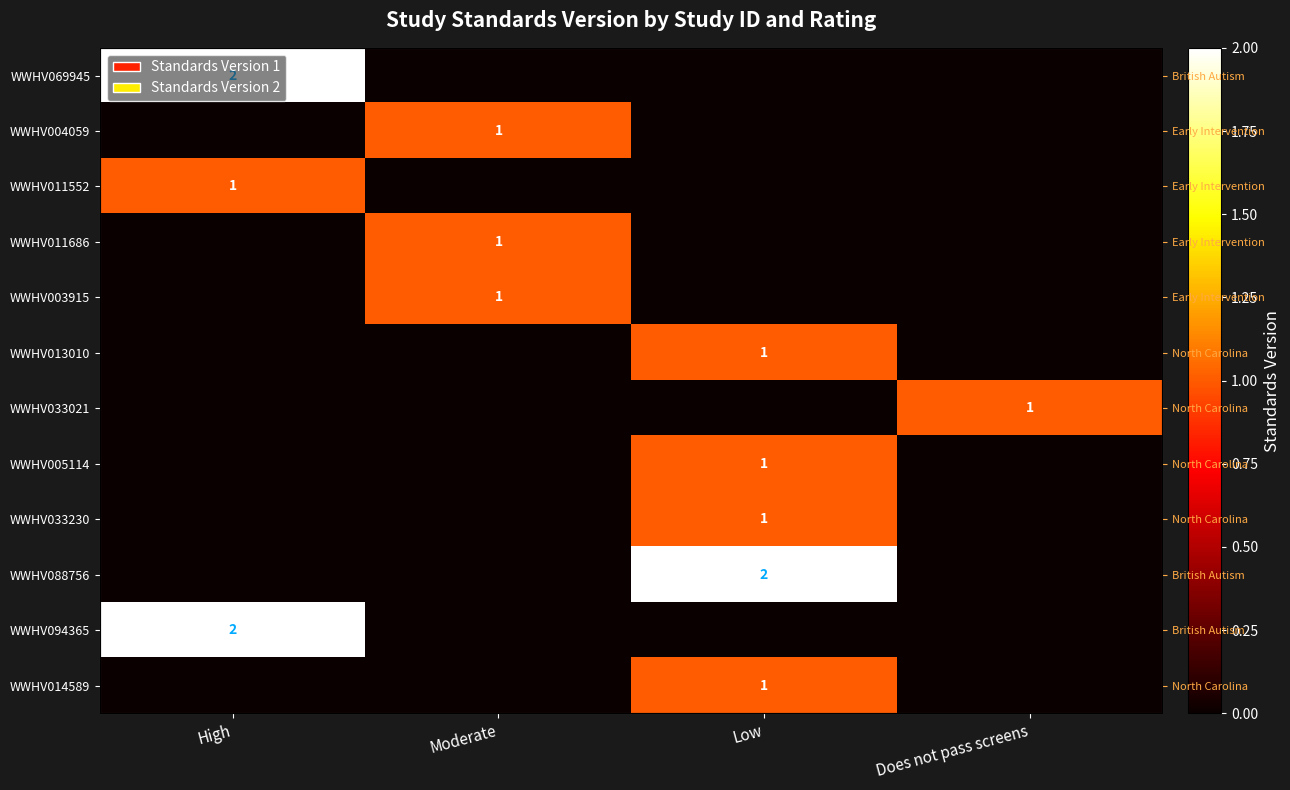

How many WWHV088756 values are between 0 and 2?

4